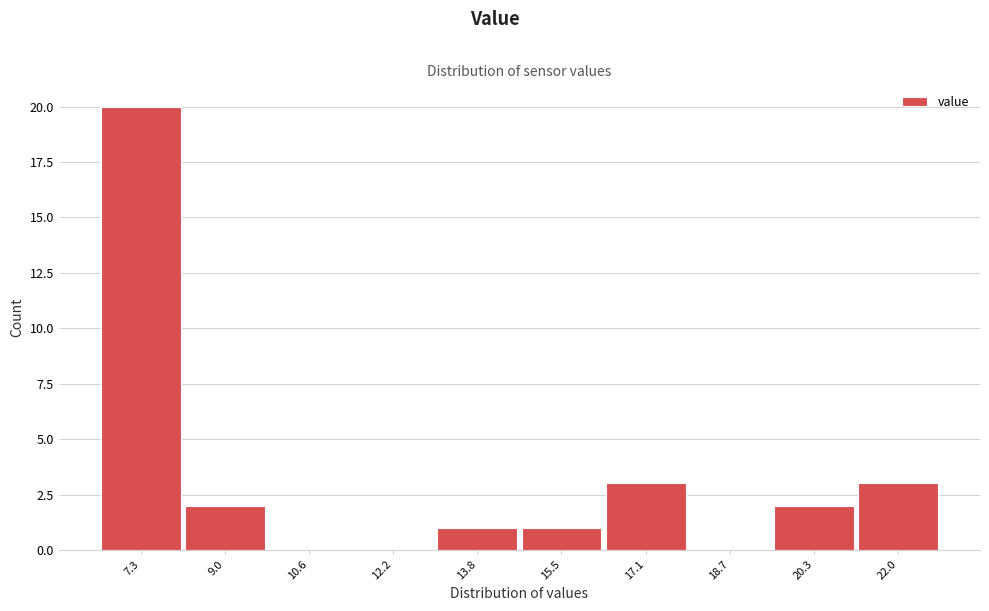

Reading right to left, extract all data points from this chart.

22.0=3	20.3=2	18.7=0	17.1=3	15.5=1	13.8=1	12.2=0	10.6=0	9.0=2	7.3=20